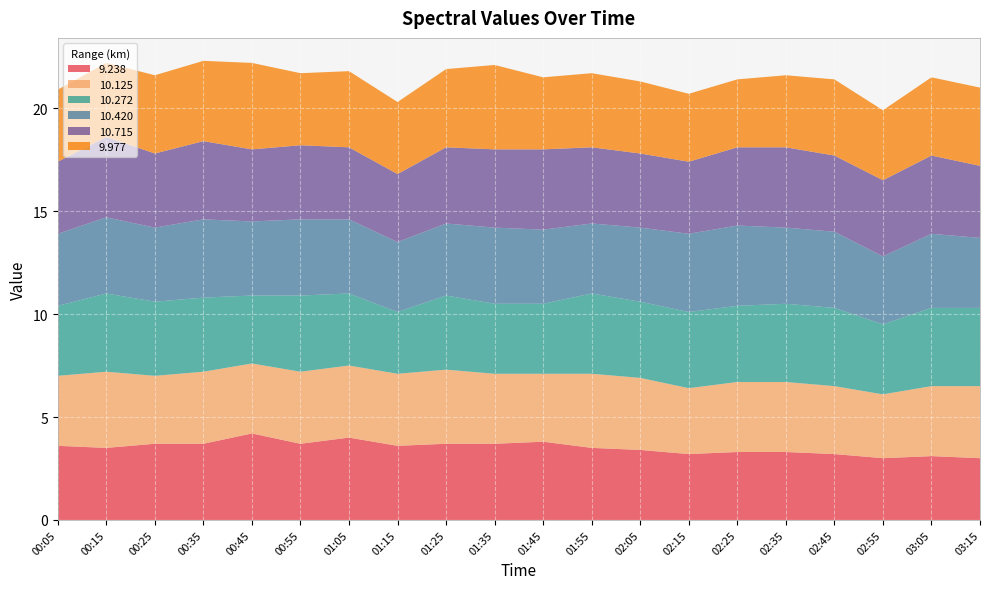

Reading left to right, what are all the values shown in this chart?

9.238: 3.6	3.5	3.7	3.7	4.2	3.7	4.0	3.6	3.7	3.7	3.8	3.5	3.4	3.2	3.3	3.3	3.2	3.0	3.1	3.0
10.125: 3.4	3.7	3.3	3.5	3.4	3.5	3.5	3.5	3.6	3.4	3.3	3.6	3.5	3.2	3.4	3.4	3.3	3.1	3.4	3.5
10.272: 3.4	3.8	3.6	3.6	3.3	3.7	3.5	3.0	3.6	3.4	3.4	3.9	3.7	3.7	3.7	3.8	3.8	3.4	3.8	3.8
10.420: 3.5	3.7	3.6	3.8	3.6	3.7	3.6	3.4	3.5	3.7	3.6	3.4	3.6	3.8	3.9	3.7	3.7	3.3	3.6	3.4
10.715: 3.5	3.9	3.6	3.8	3.5	3.6	3.5	3.3	3.7	3.8	3.9	3.7	3.6	3.5	3.8	3.9	3.7	3.7	3.8	3.5
9.977: 3.5	3.6	3.8	3.9	4.2	3.5	3.7	3.5	3.8	4.1	3.5	3.6	3.5	3.3	3.3	3.5	3.7	3.4	3.8	3.8